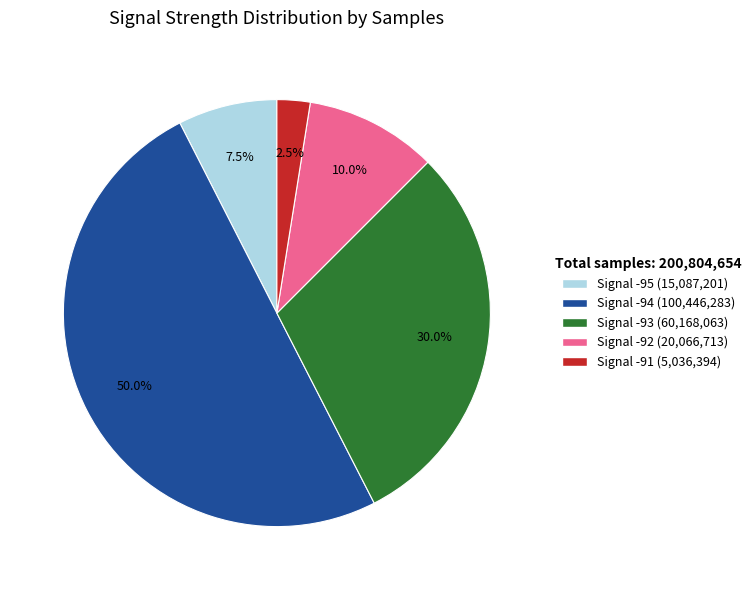

How many slices are in this pie chart?

5